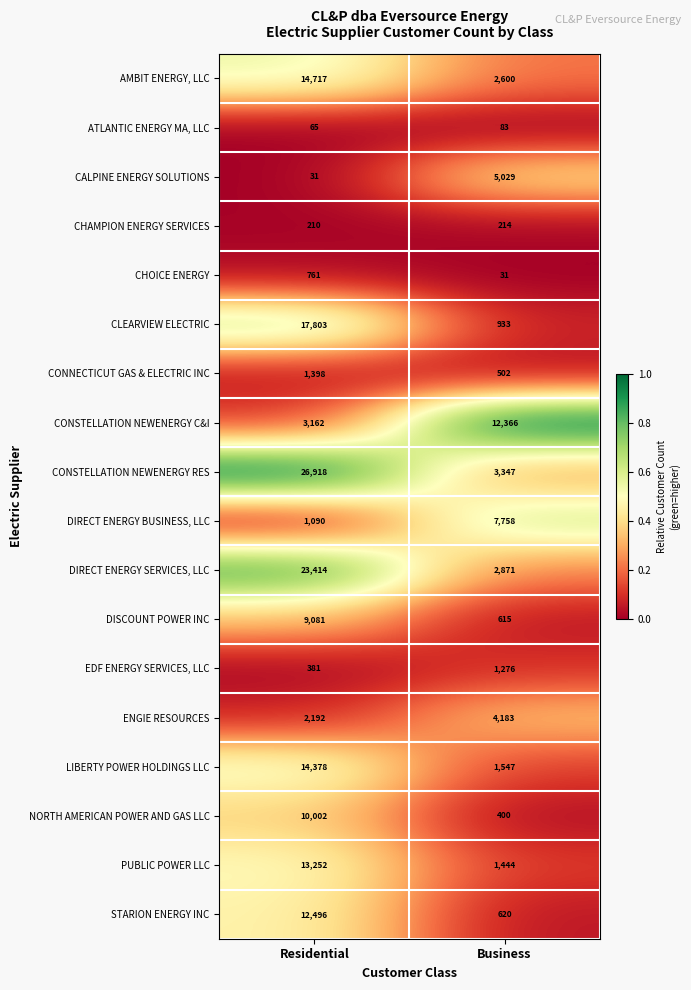

Which category has the highest value across all series?

Residential